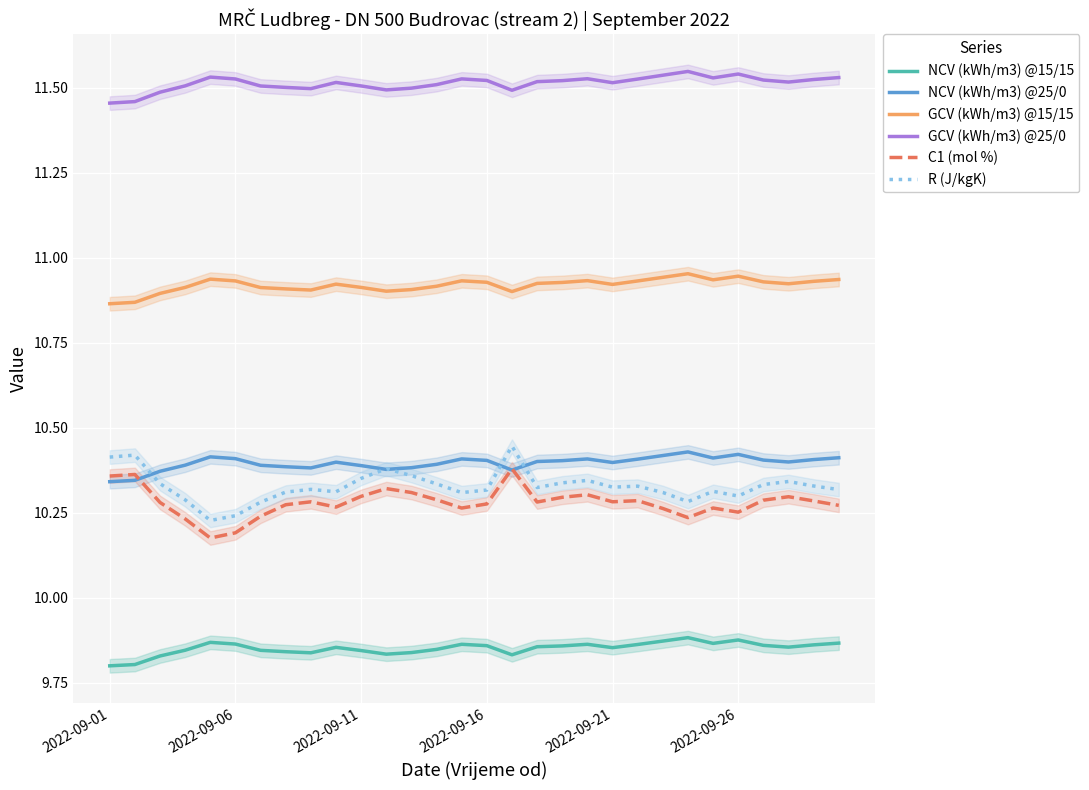

Is the value of GCV (kWh/m3) @15/15 at 2022-09-01 greater than the value of C1 (mol %) at 28?

Yes